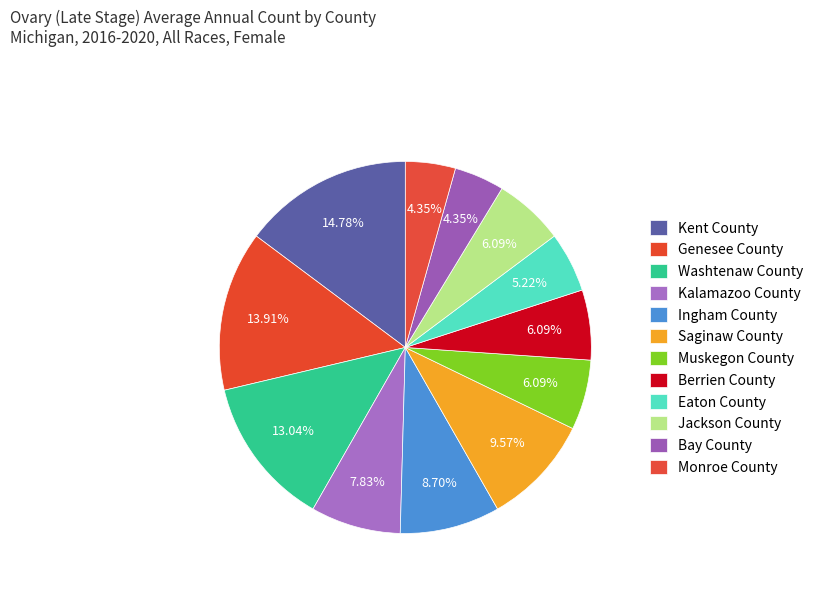

Count the number of slices in the pie.

12